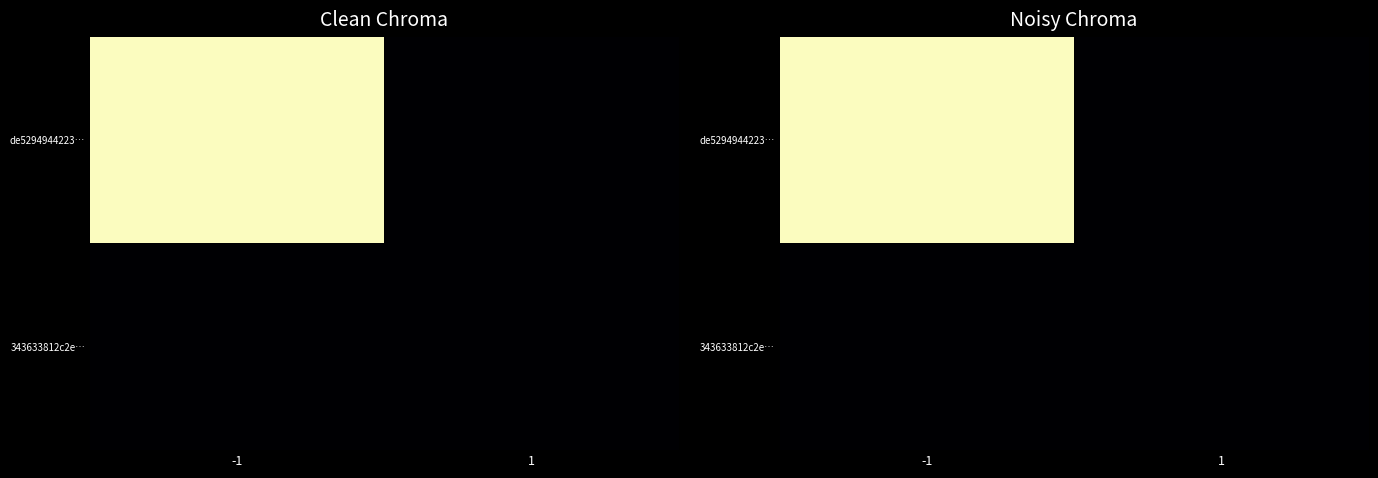

Which category has the lowest value across all series?

1